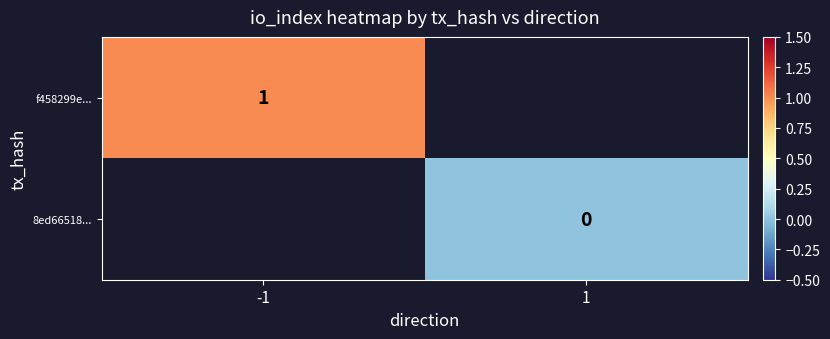

How many data points does each series have?

2